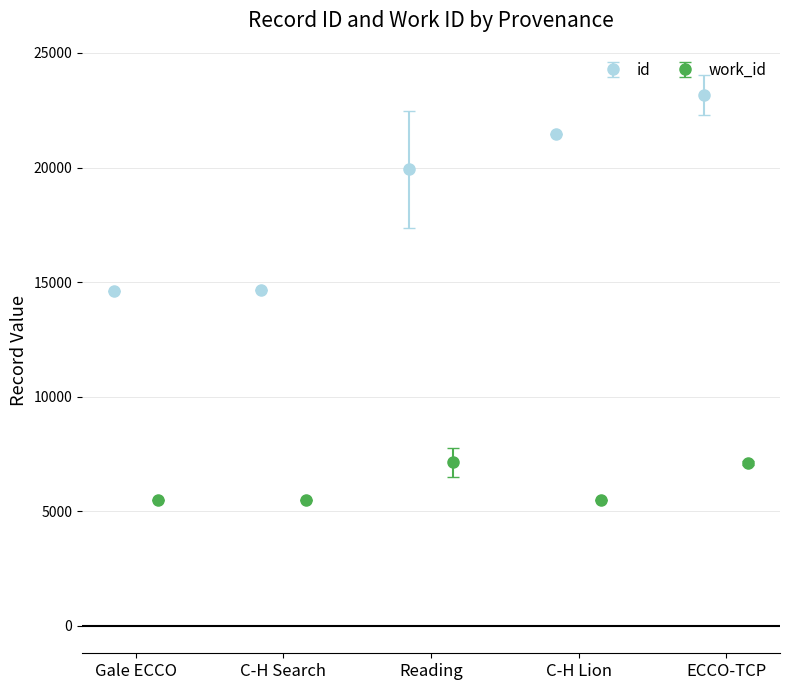

At which label does id first exceed 22412?

ECCO-TCP